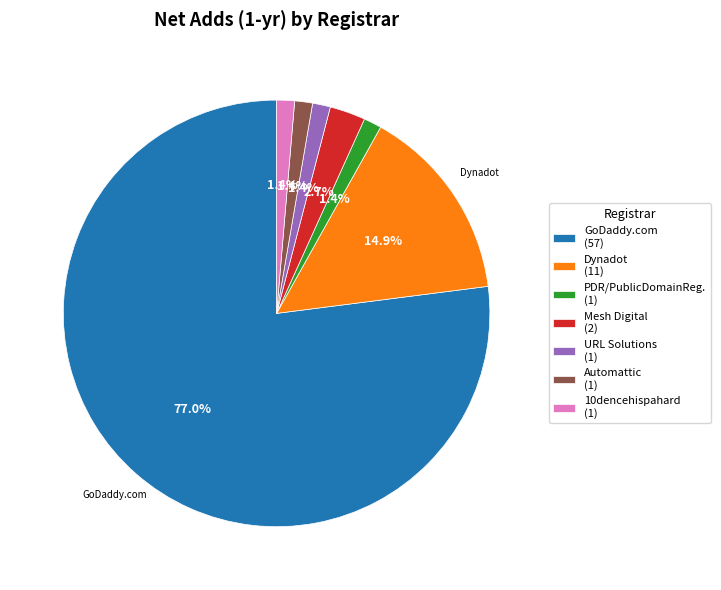

Does any single category account for the majority?

Yes